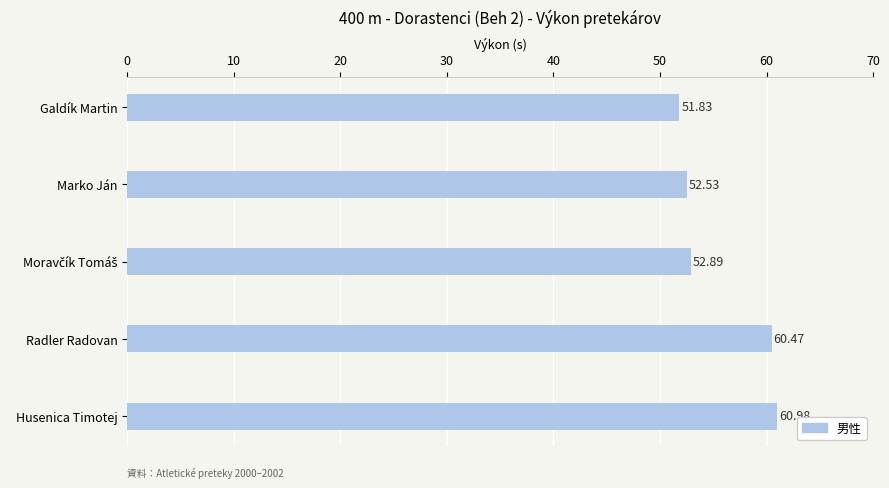

Approximately how many times larger is the value at Marko Ján compared to Husenica Timotej?

0.9